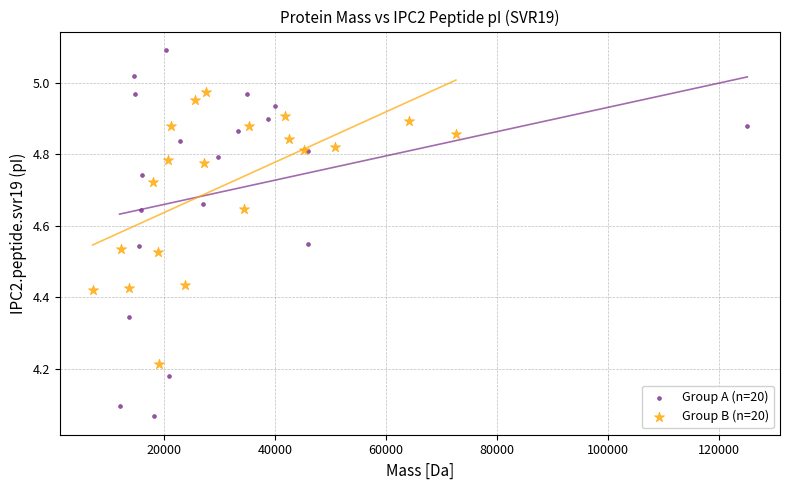

What are all the series names shown in the legend?

Group A (n=20), Group B (n=20)